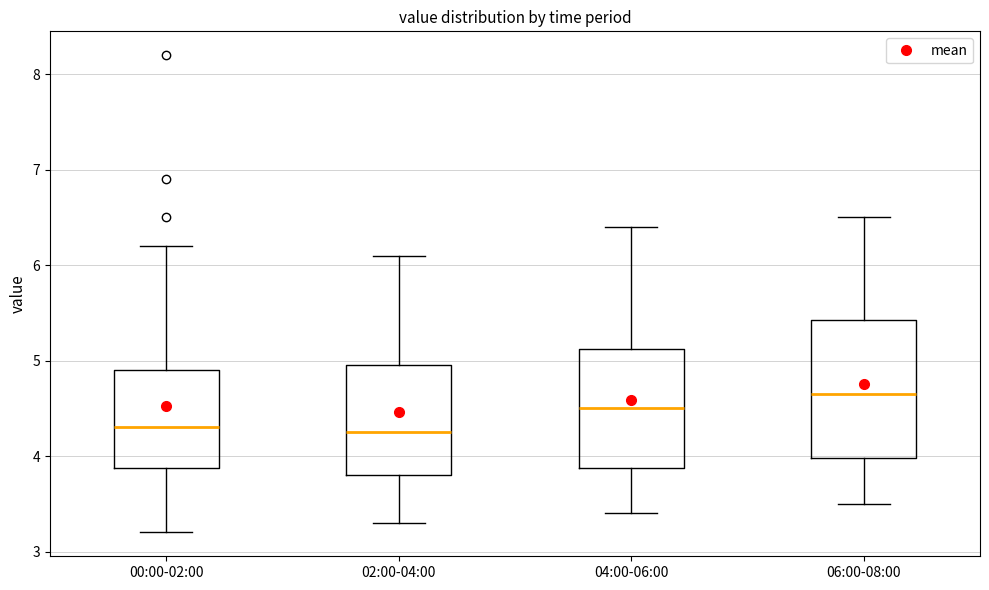

Comparing the boxes themselves (not the whiskers), which one is the tallest?

06:00-08:00